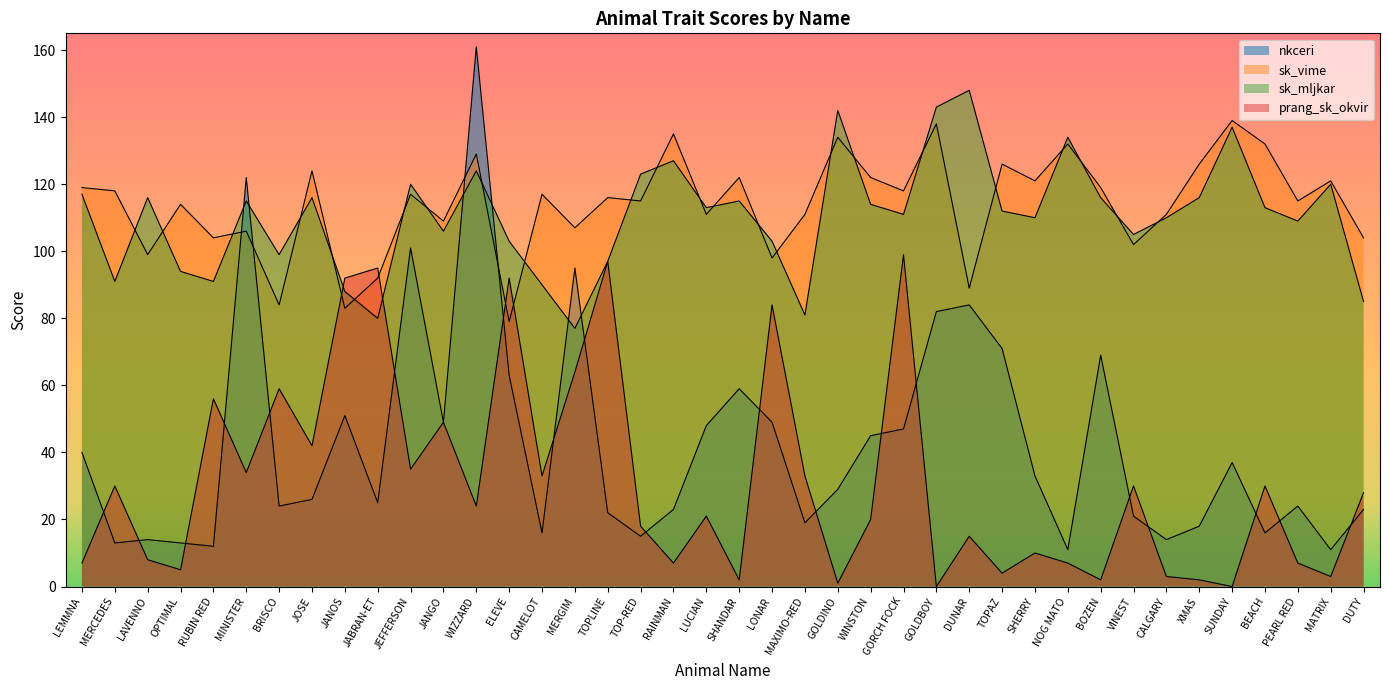

How many lines are shown in the chart?

4